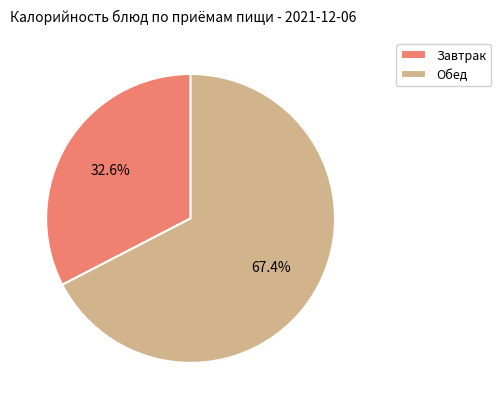

Count the number of slices in the pie.

2